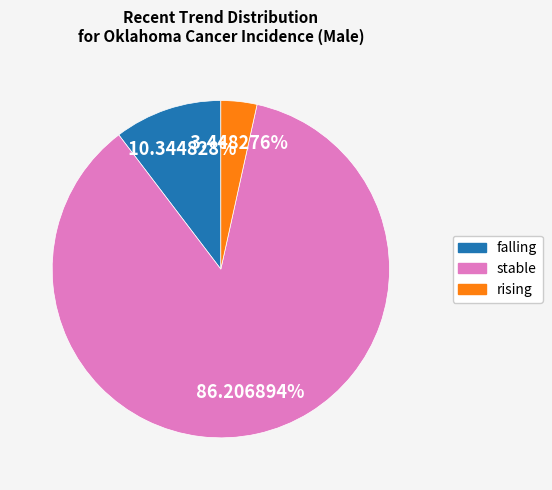

What is the largest slice in the pie chart?

stable